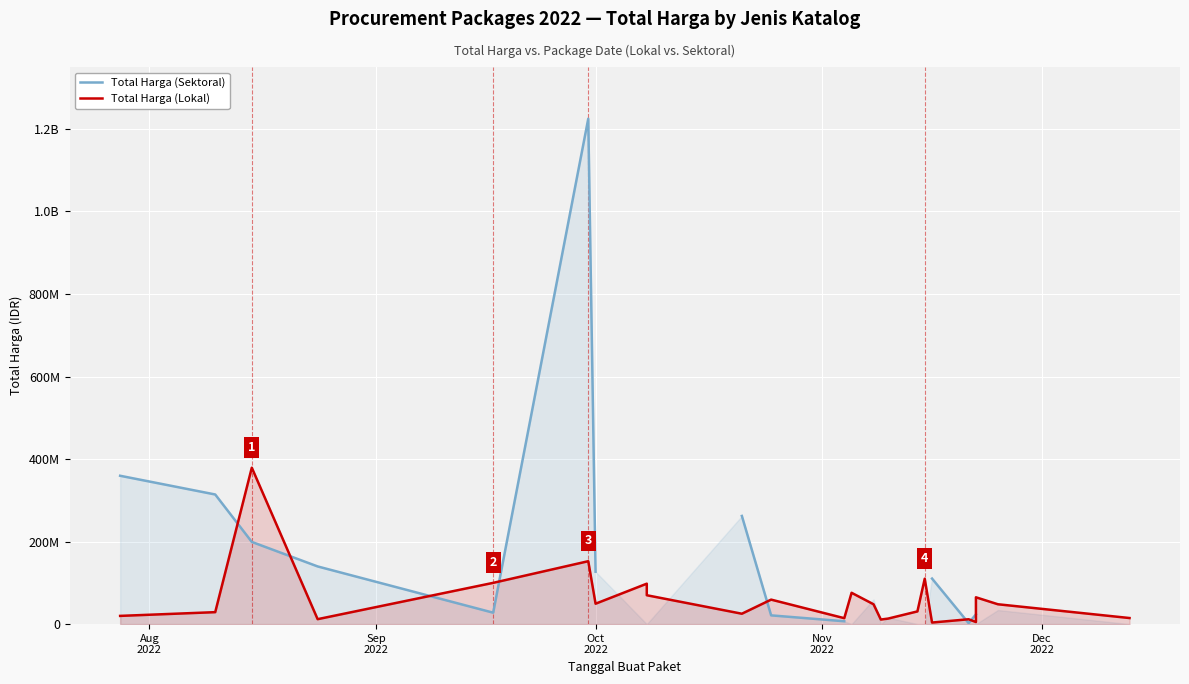

How many distinct data groups are displayed?

2